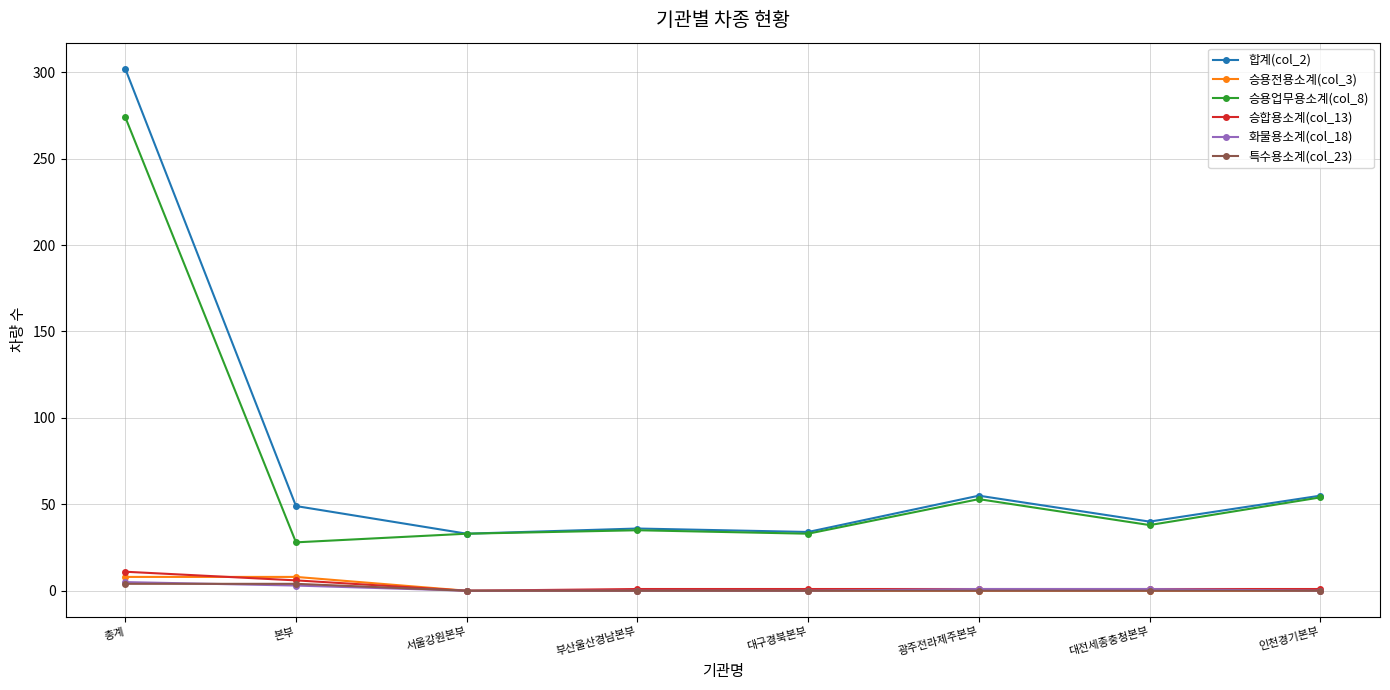

Which series has the widest spread of values?

합계(col_2)